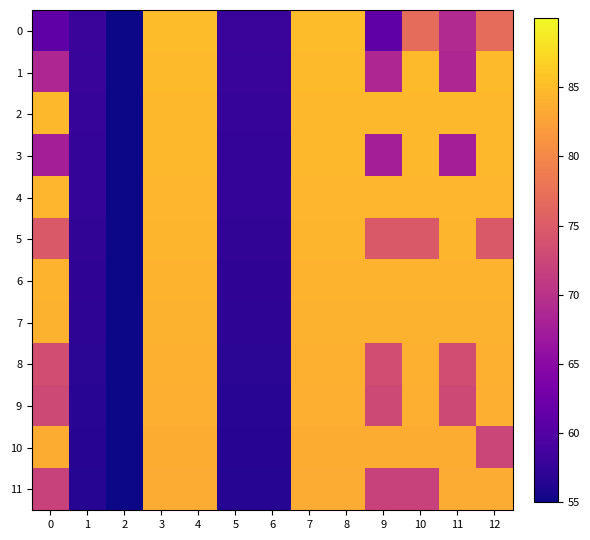

At how many categories does at least one series exceed 65?

9